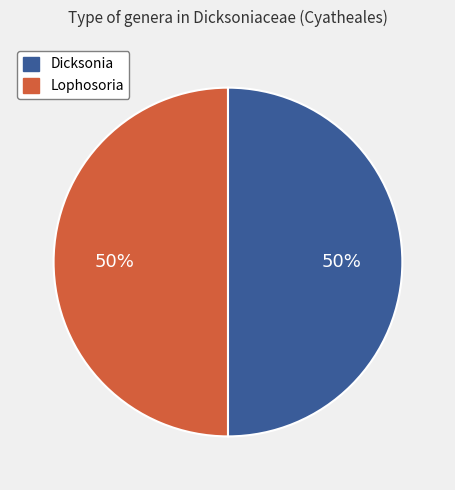

Count the number of slices in the pie.

2